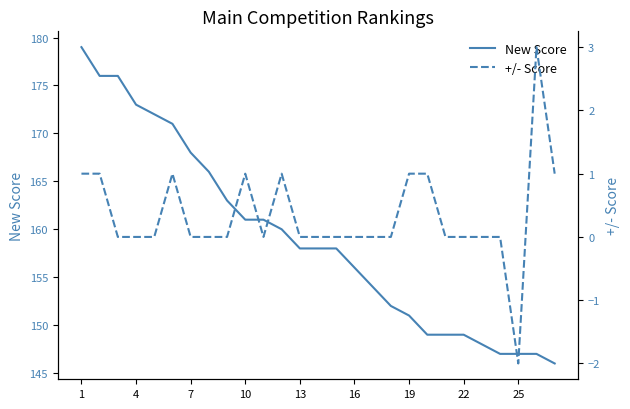

How many lines are shown in the chart?

2